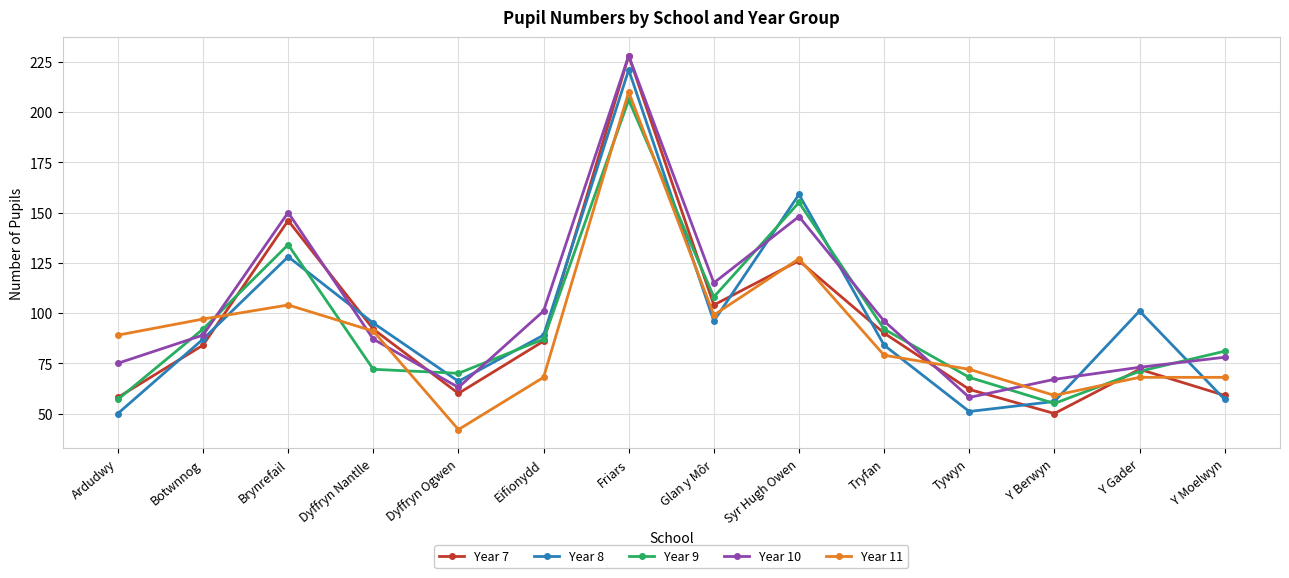

Read the Year 8 value at Y Moelwyn.

57